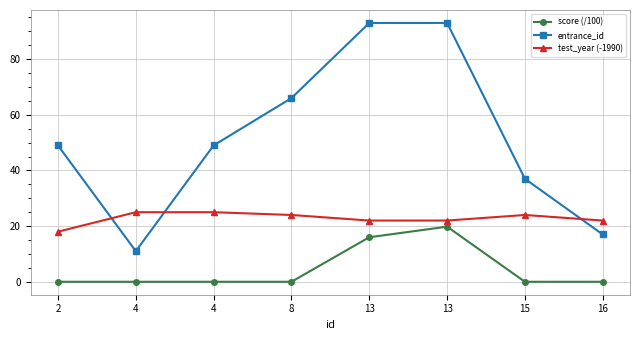

How many lines are shown in the chart?

3